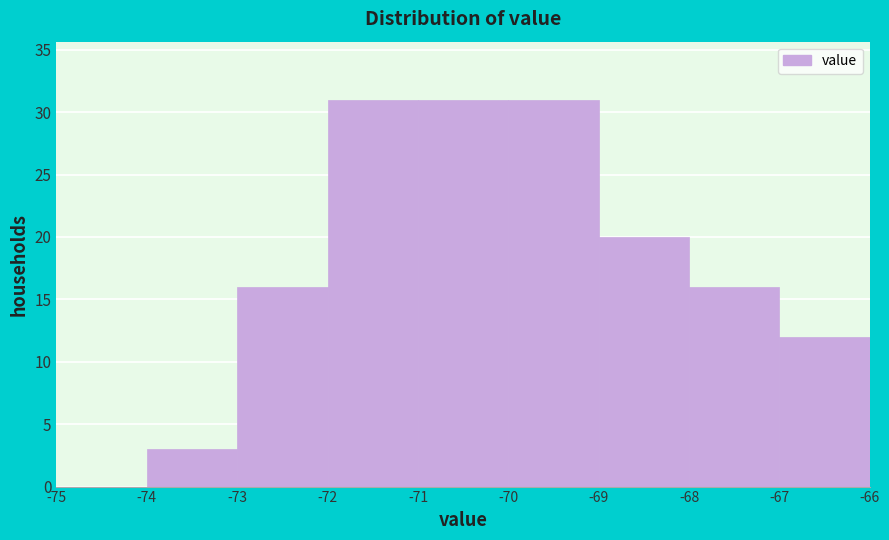

Reading left to right, list every bar in this chart as the range it spans on the x-axis followed by its height. The values are not printed on the chart, so give them approximately, as read against the axis.

-75 to -74: 0
-74 to -73: 3
-73 to -72: 16
-72 to -71: 31
-71 to -70: 31
-70 to -69: 31
-69 to -68: 20
-68 to -67: 16
-67 to -66: 12